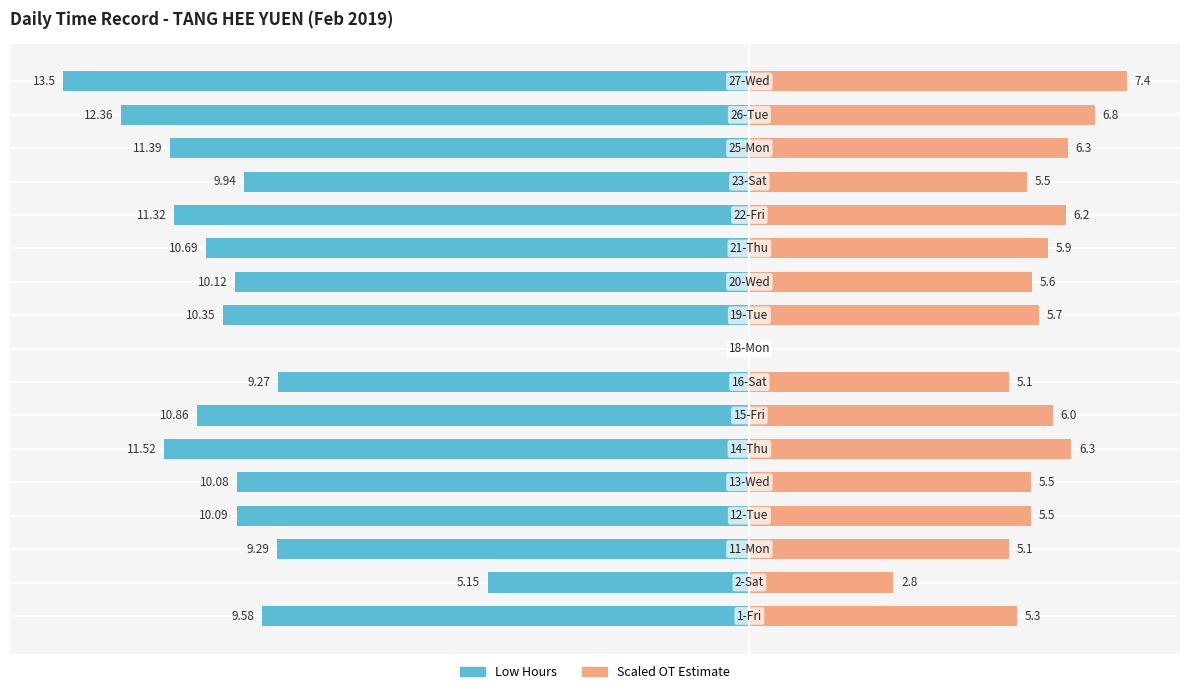

Reading left to right, what are all the values shown in this chart?

Low Hours: -9.6	-5.2	-9.3	-10.1	-10.1	-11.5	-10.9	-9.3	0.0	-10.3	-10.1	-10.7	-11.3	-9.9	-11.4	-12.4	-13.5
Scaled OT Estimate: 5.3	2.8	5.1	5.5	5.5	6.3	6.0	5.1	0.0	5.7	5.6	5.9	6.2	5.5	6.3	6.8	7.4